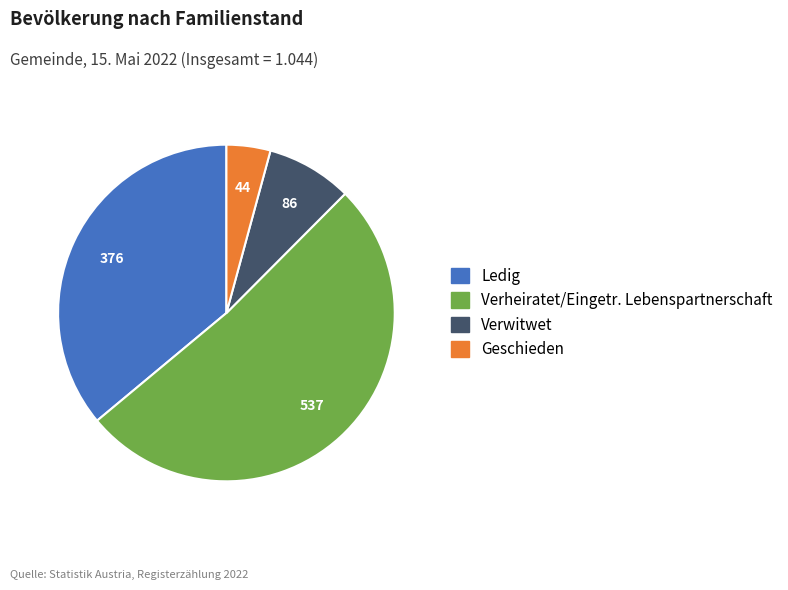

What is the ratio of the value at Verheiratet/Eingetr. Lebenspartnerschaft to the value at Geschieden?

12.2